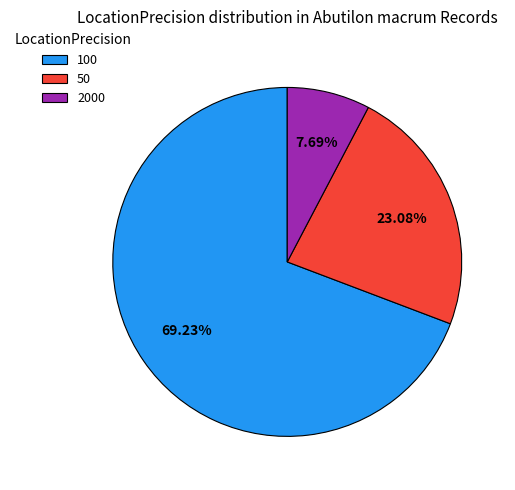

To the nearest percent, what is the difference between the 100 and 2000 slice percentages?

62%